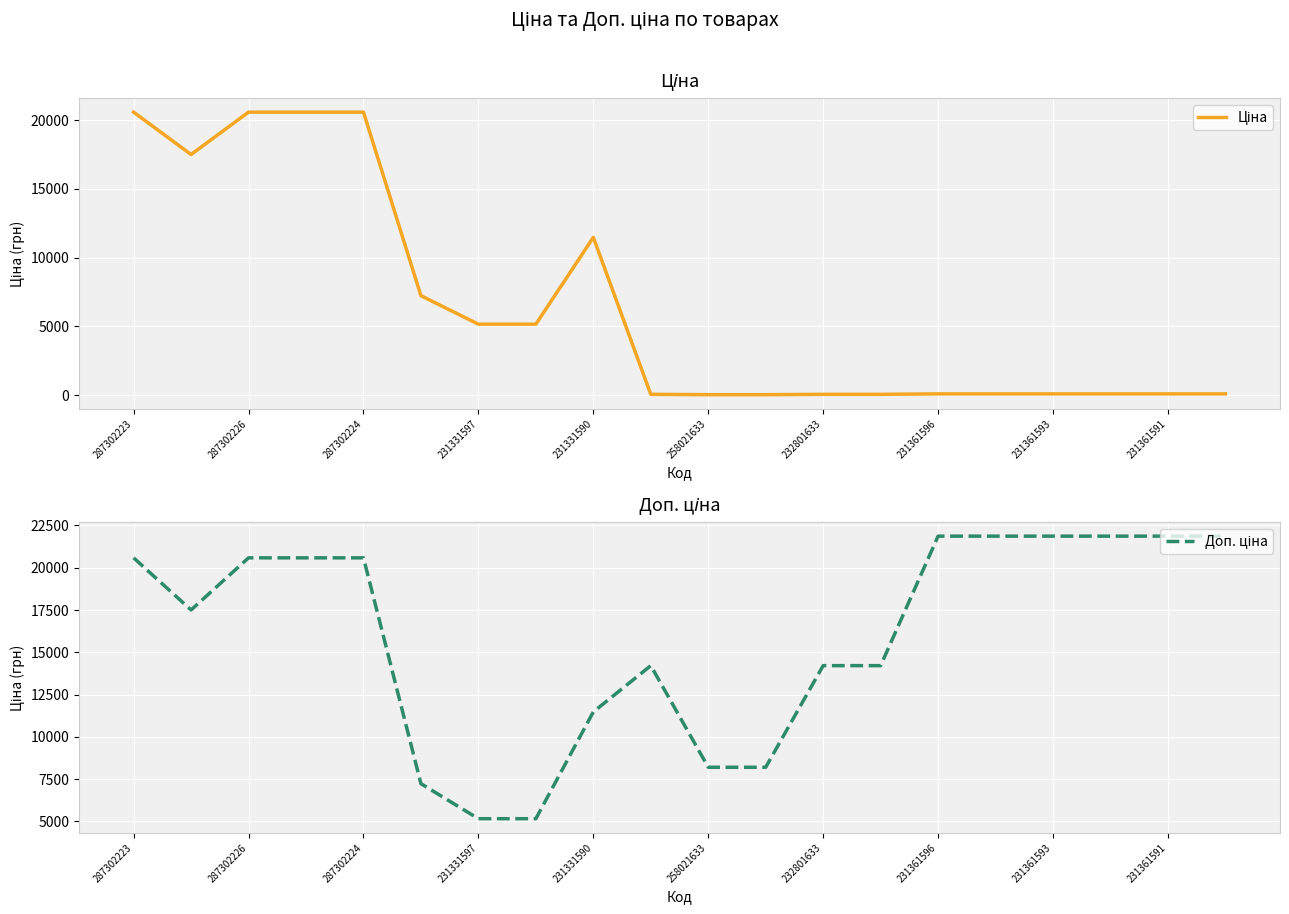

What is the label of the 3rd point from the right?

17